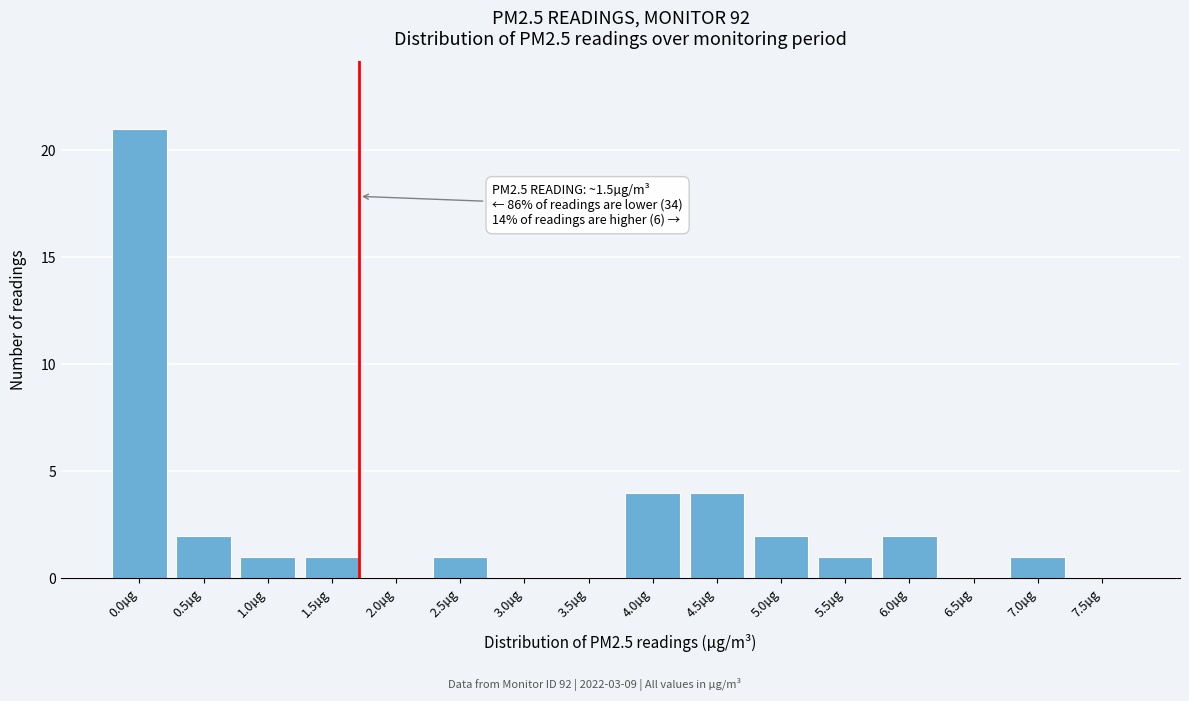

Reading right to left, extract all data points from this chart.

7.5µg=0	7.0µg=1	6.5µg=0	6.0µg=2	5.5µg=1	5.0µg=2	4.5µg=4	4.0µg=4	3.5µg=0	3.0µg=0	2.5µg=1	2.0µg=0	1.5µg=1	1.0µg=1	0.5µg=2	0.0µg=21